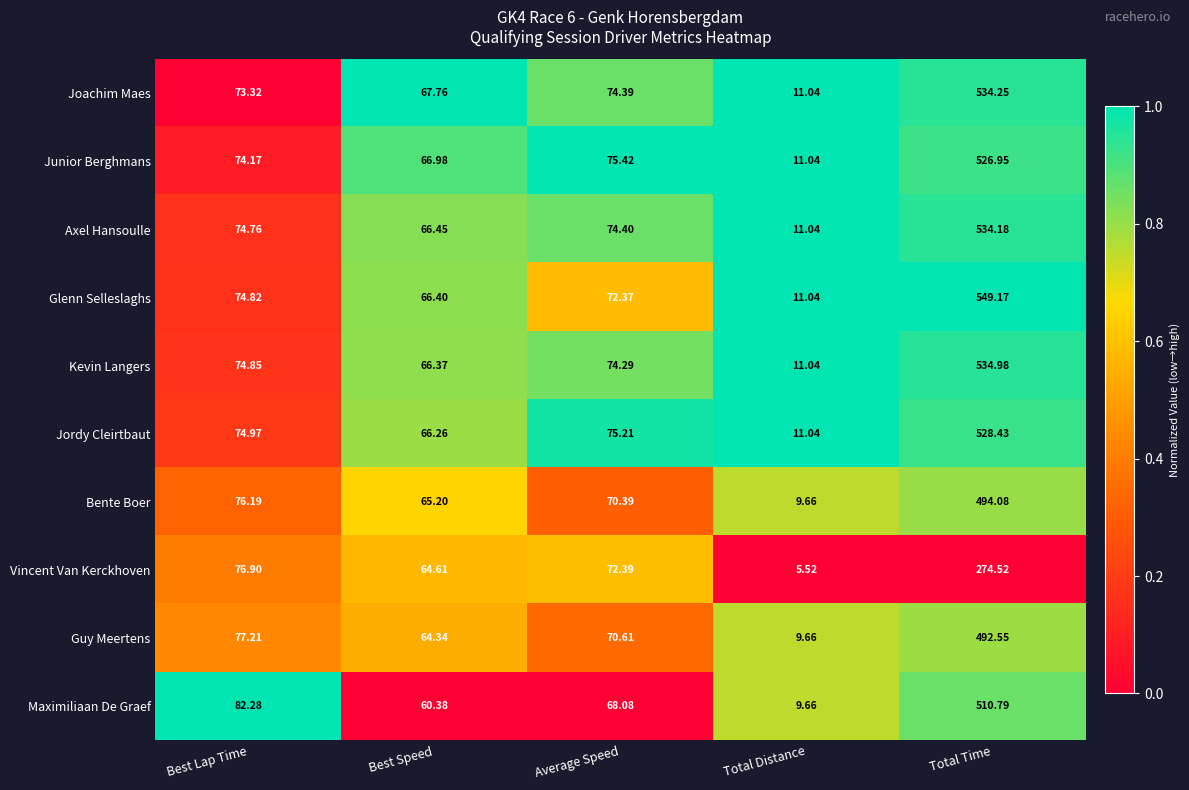

At which category does the chart reach its peak across all series?

Total Time